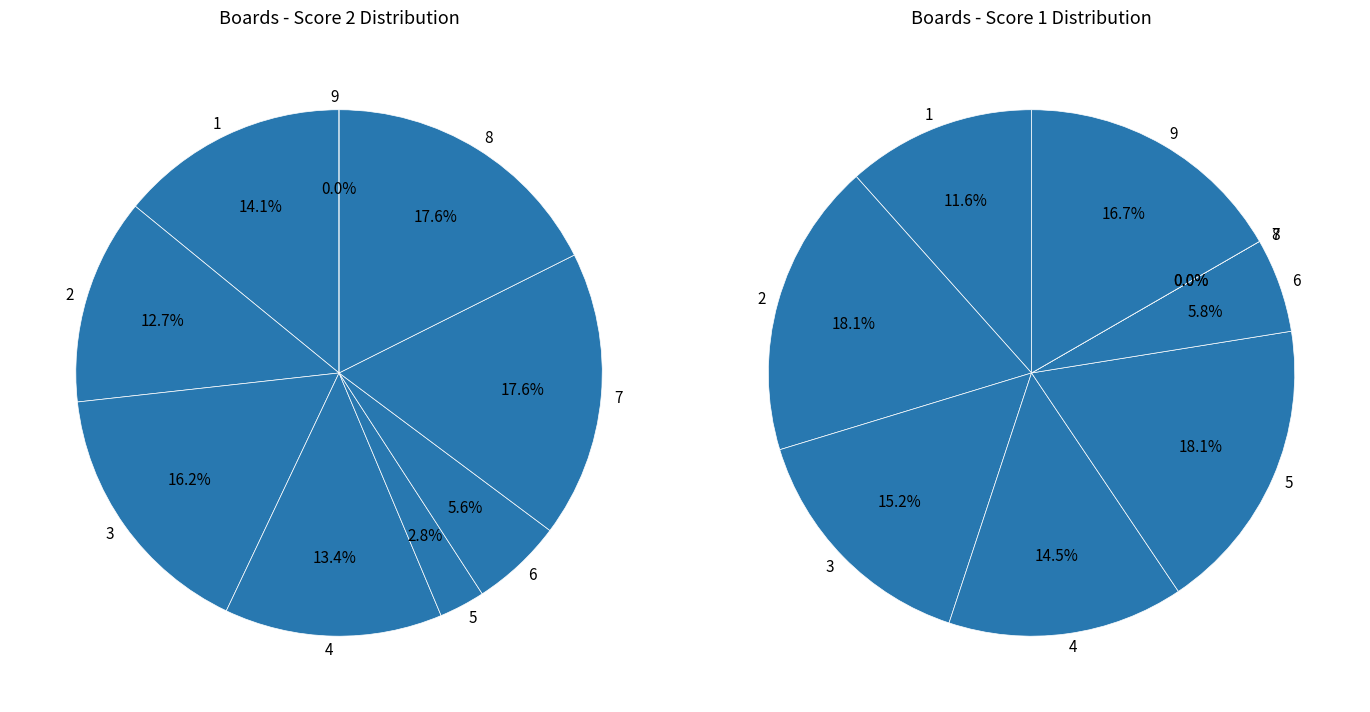

Do 6 and 3 together represent more than half of the pie?

No